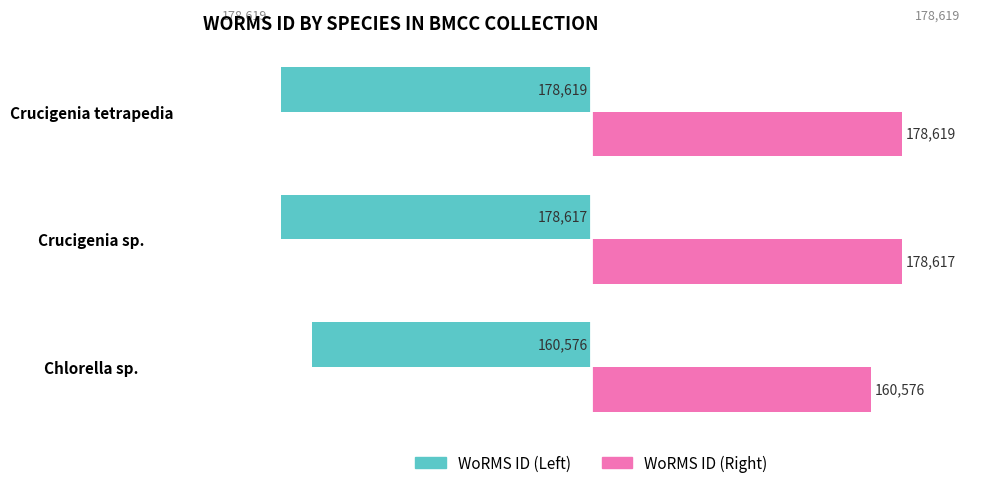

List the series in order of their peak value, lowest first.

WoRMS ID (Left), WoRMS ID (Right)